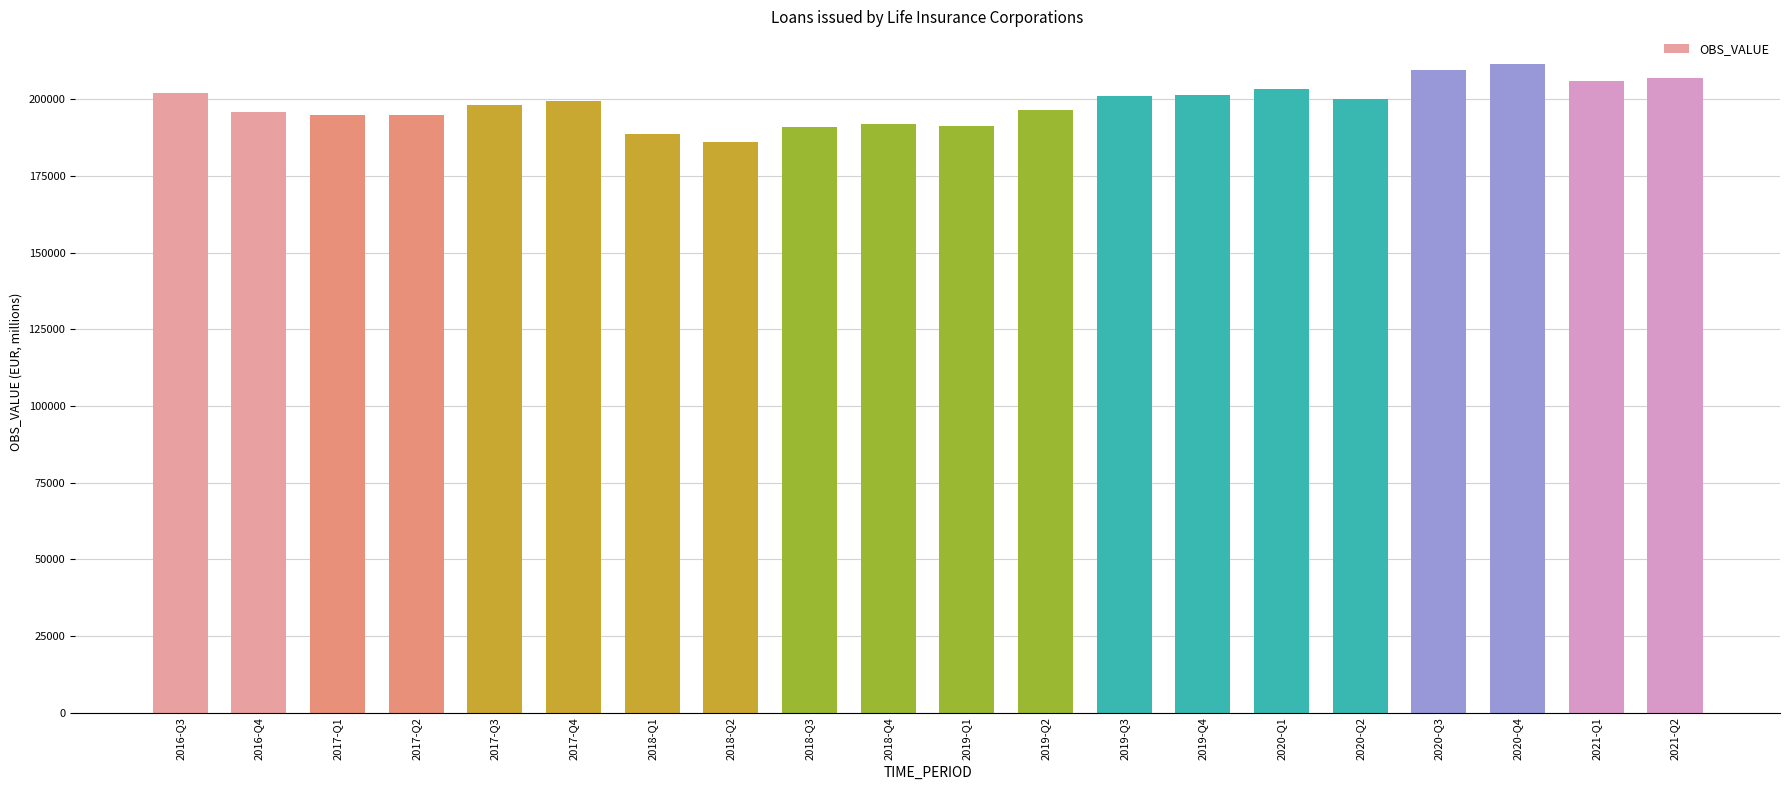

How many series are shown in this chart?

1